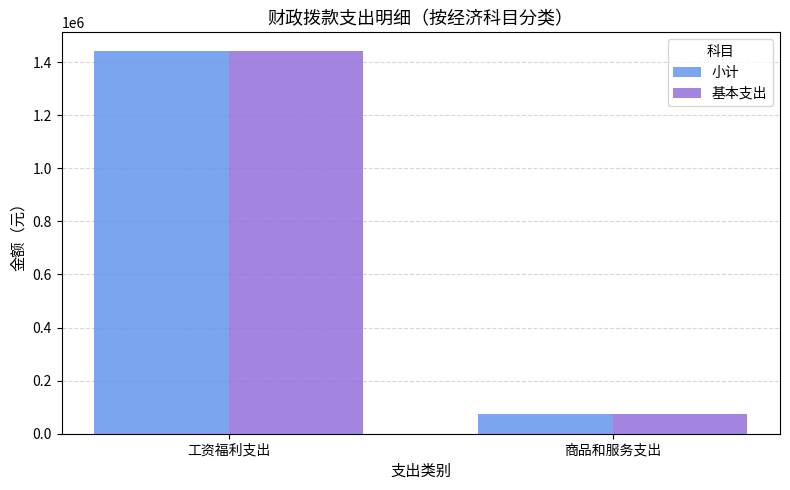

List the labels in order of 基本支出 value, largest first.

工资福利支出, 商品和服务支出